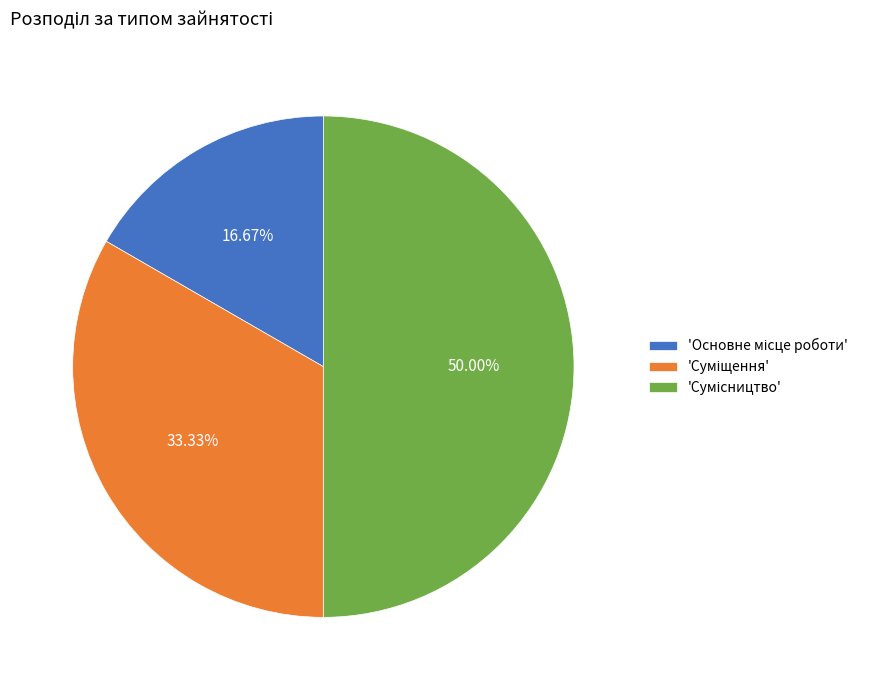

To the nearest percent, what is the average slice percentage?

33%